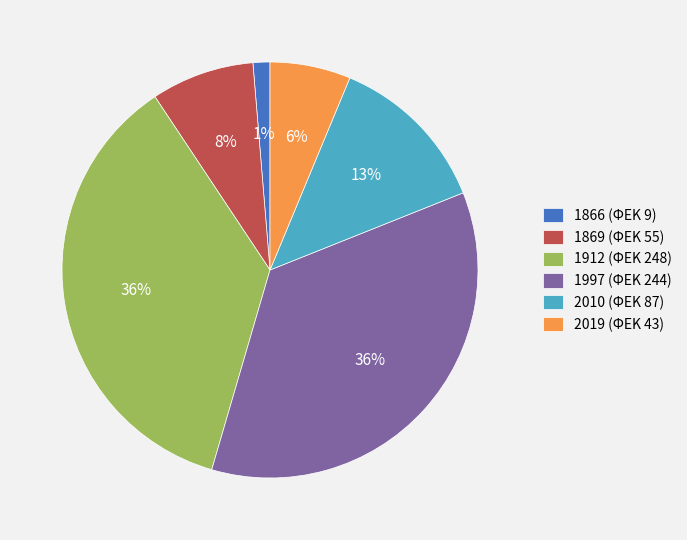

To the nearest percent, what is the average slice percentage?

17%